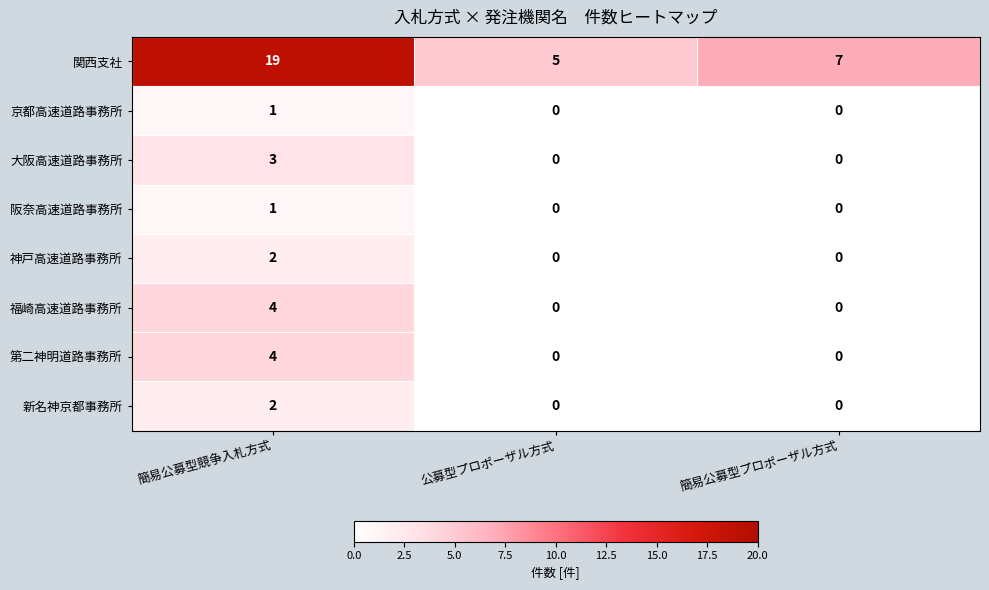

The value of 関西支社 at 公募型プロポーザル方式 is 5. True or false?

True